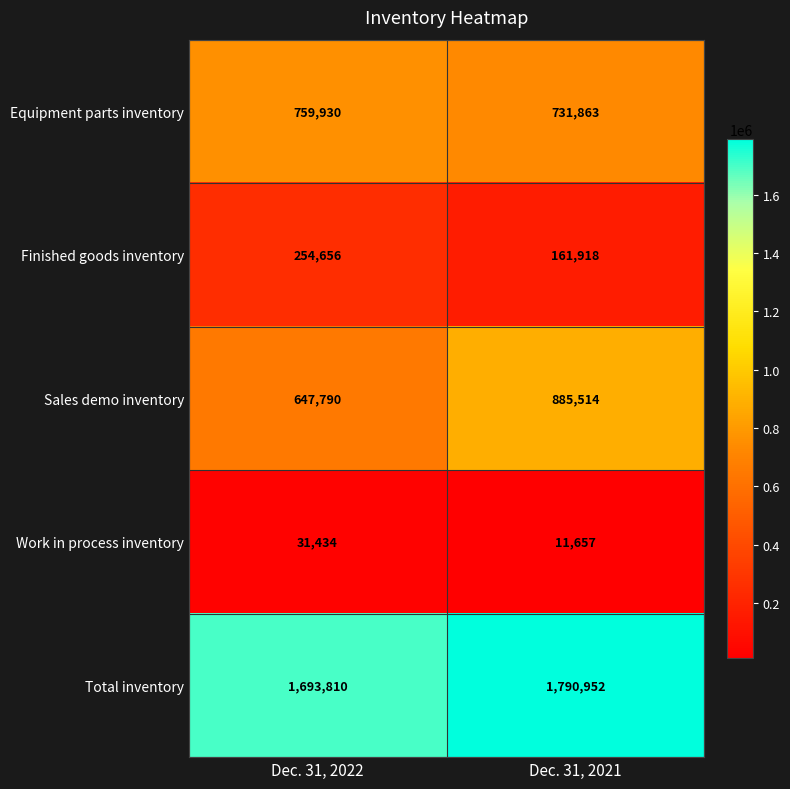

Reading left to right, what are all the values shown in this chart?

Equipment parts inventory: Dec. 31, 2022=759930	Dec. 31, 2021=731863
Finished goods inventory: Dec. 31, 2022=254656	Dec. 31, 2021=161918
Sales demo inventory: Dec. 31, 2022=647790	Dec. 31, 2021=885514
Work in process inventory: Dec. 31, 2022=31434	Dec. 31, 2021=11657
Total inventory: Dec. 31, 2022=1693810	Dec. 31, 2021=1790952